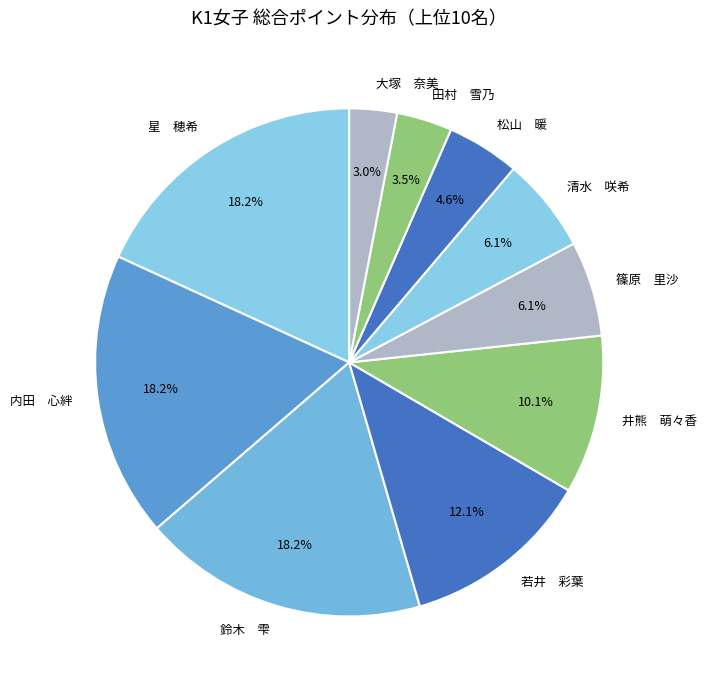

Is the sum of 若井 彩葉 and 大塚 奈美 greater than half?

No